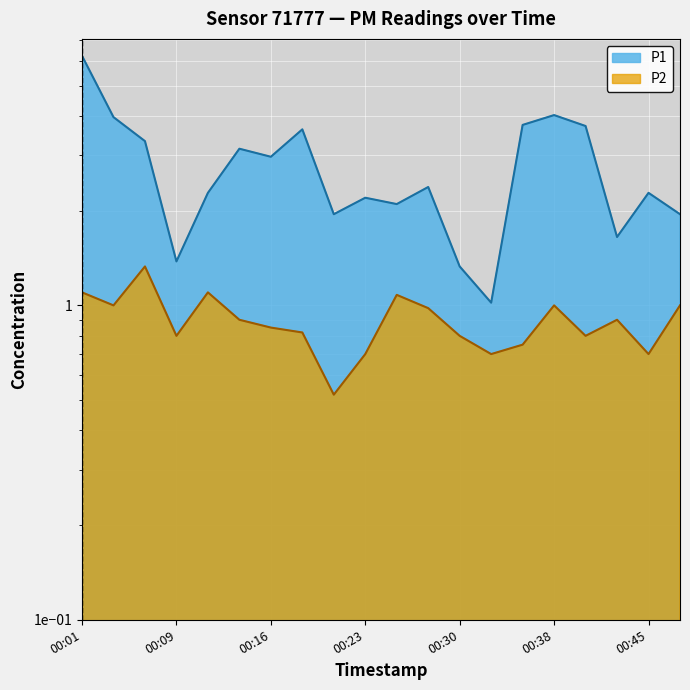

How many lines are shown in the chart?

2